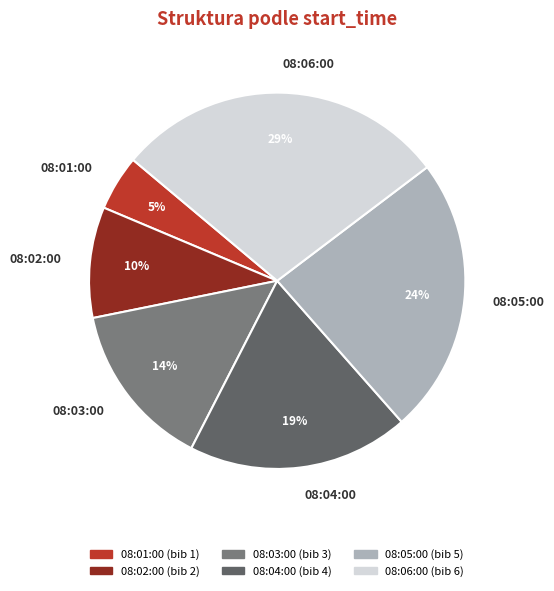

What is the ratio of the value at 08:02:00 to the value at 08:04:00?

0.5